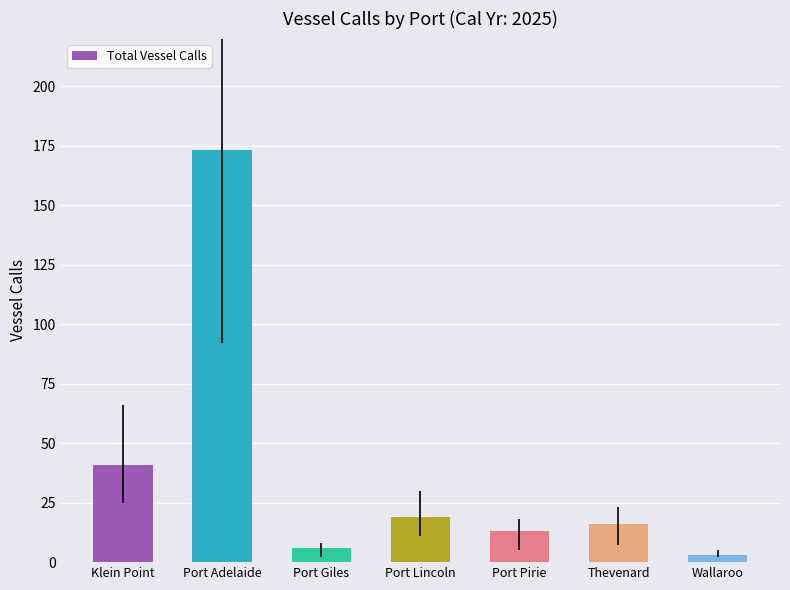

What is the change in value from Klein Point to Port Adelaide?

+132